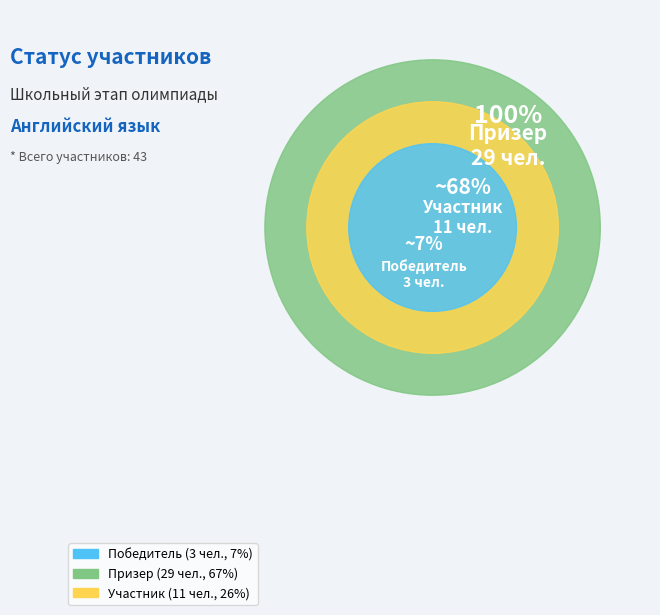

Does Призер represent more than half of the total?

Yes